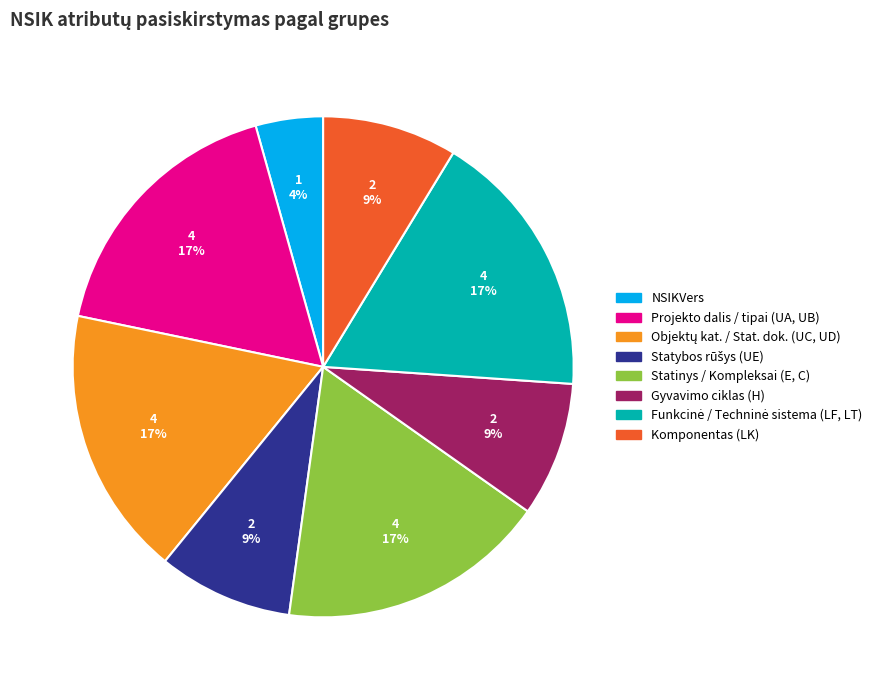

Is there a majority slice in this chart?

No